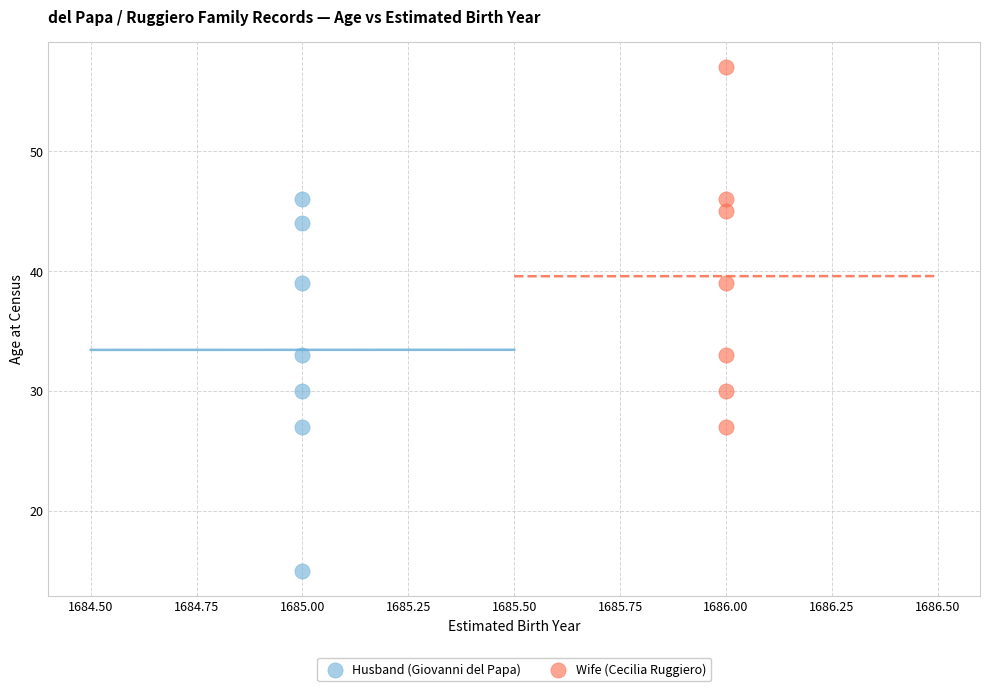

Which series contains the highest Y value?

Wife (Cecilia Ruggiero)